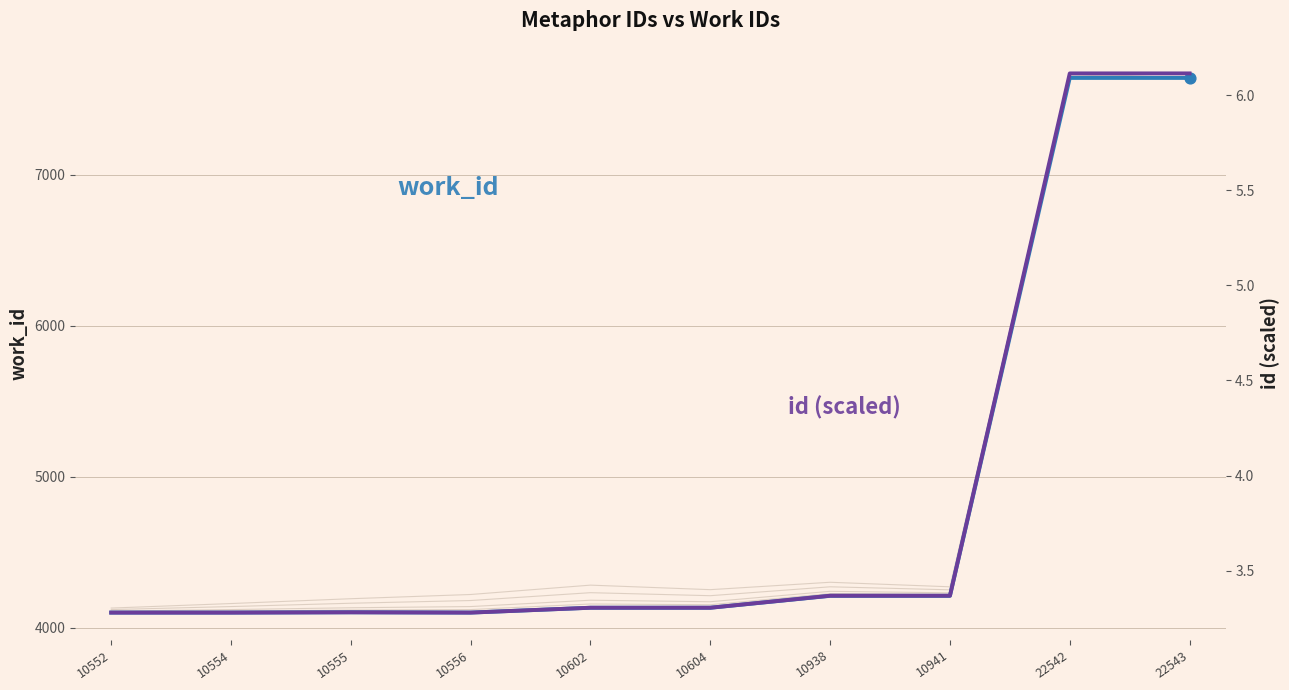

What are all the series names shown in the legend?

work_id, id (scaled)